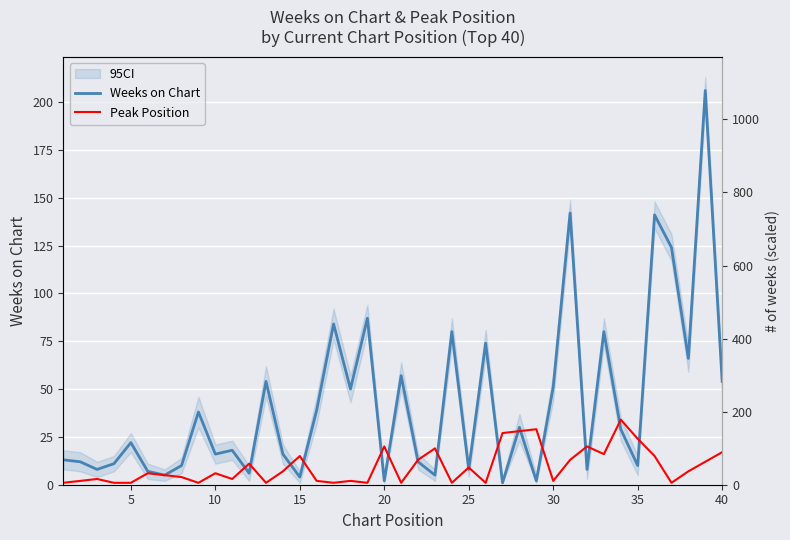

What is the difference between the second highest and minimum values in the Peak Position series?

28